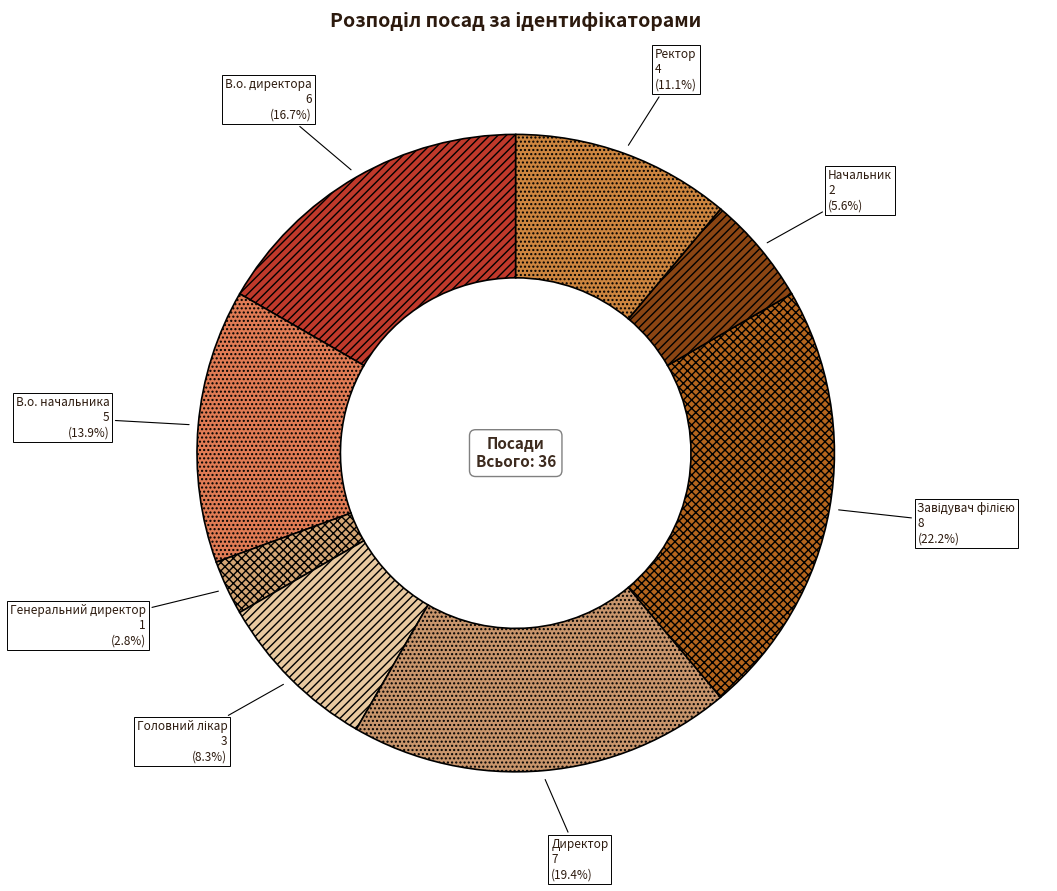

Count the number of slices in the pie.

8